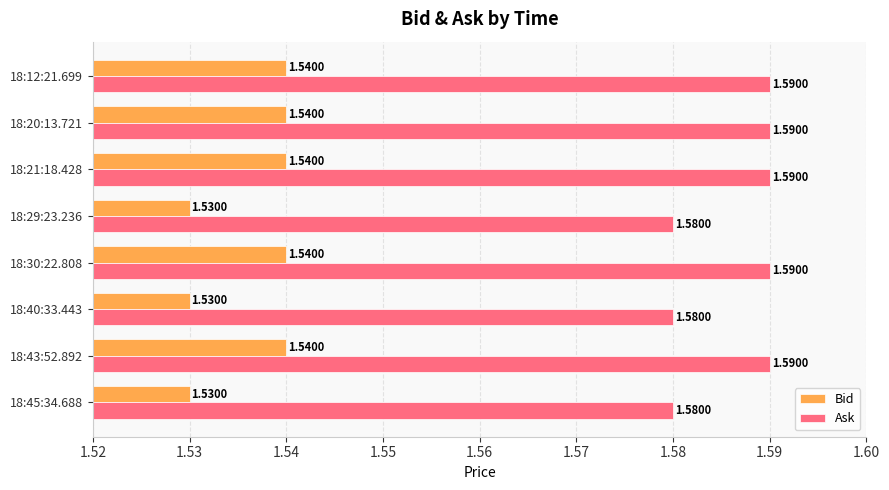

Which series has the largest total across all categories?

Ask